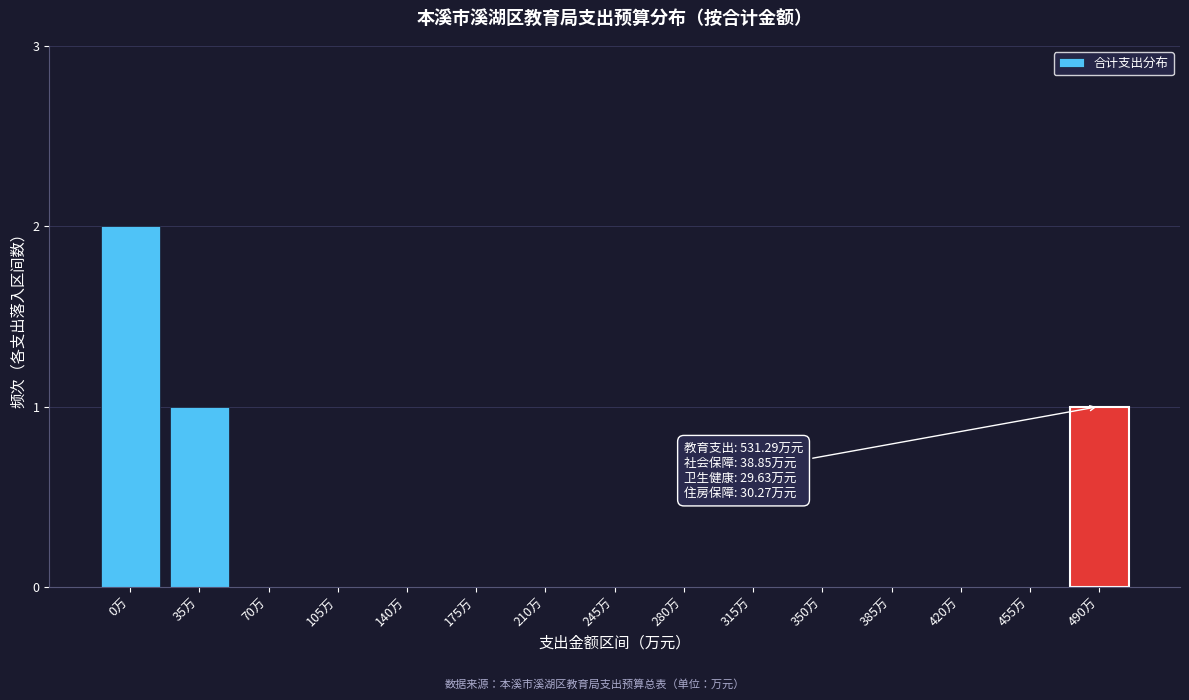

Reading right to left, extract all data points from this chart.

490万=1	455万=0	420万=0	385万=0	350万=0	315万=0	280万=0	245万=0	210万=0	175万=0	140万=0	105万=0	70万=0	35万=1	0万=2